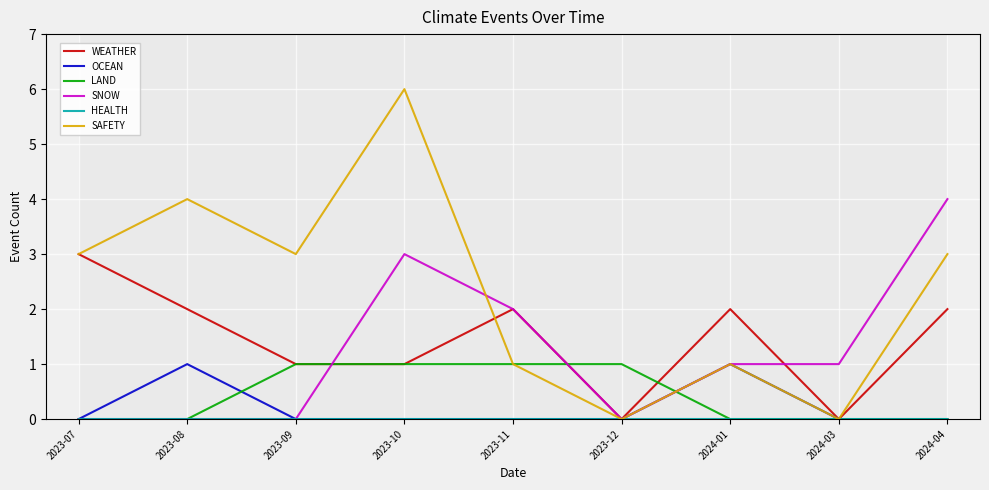

At which label does SAFETY reach its minimum?

2023-12